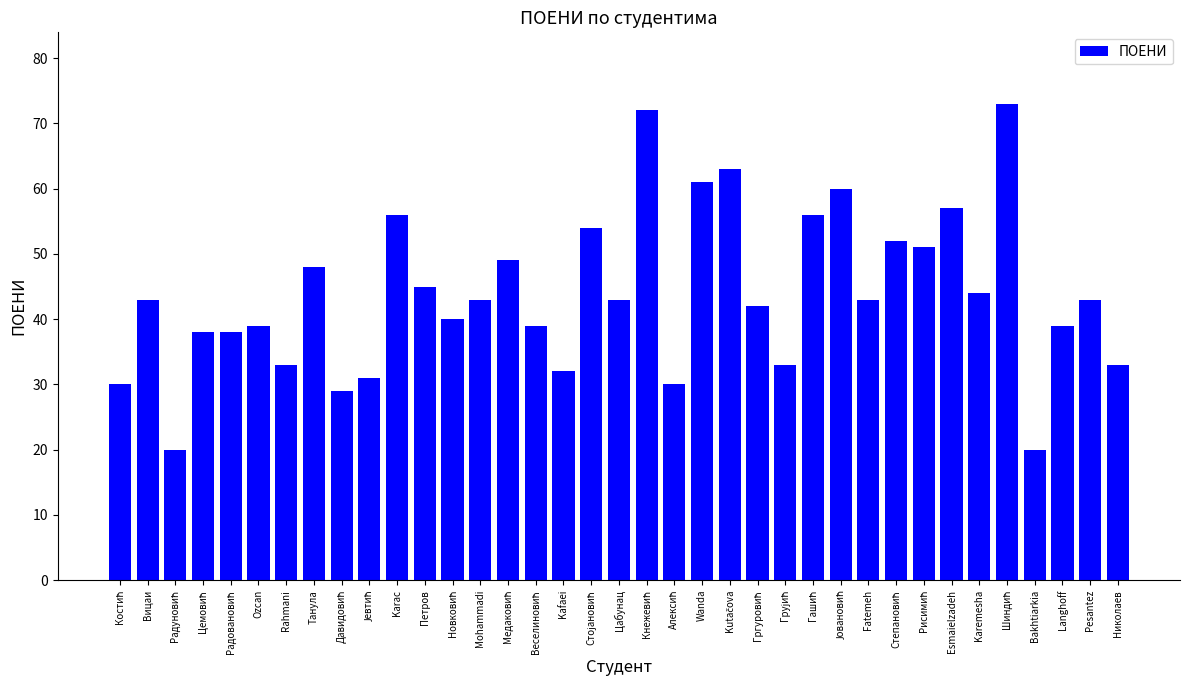

What is the smallest value displayed?

20